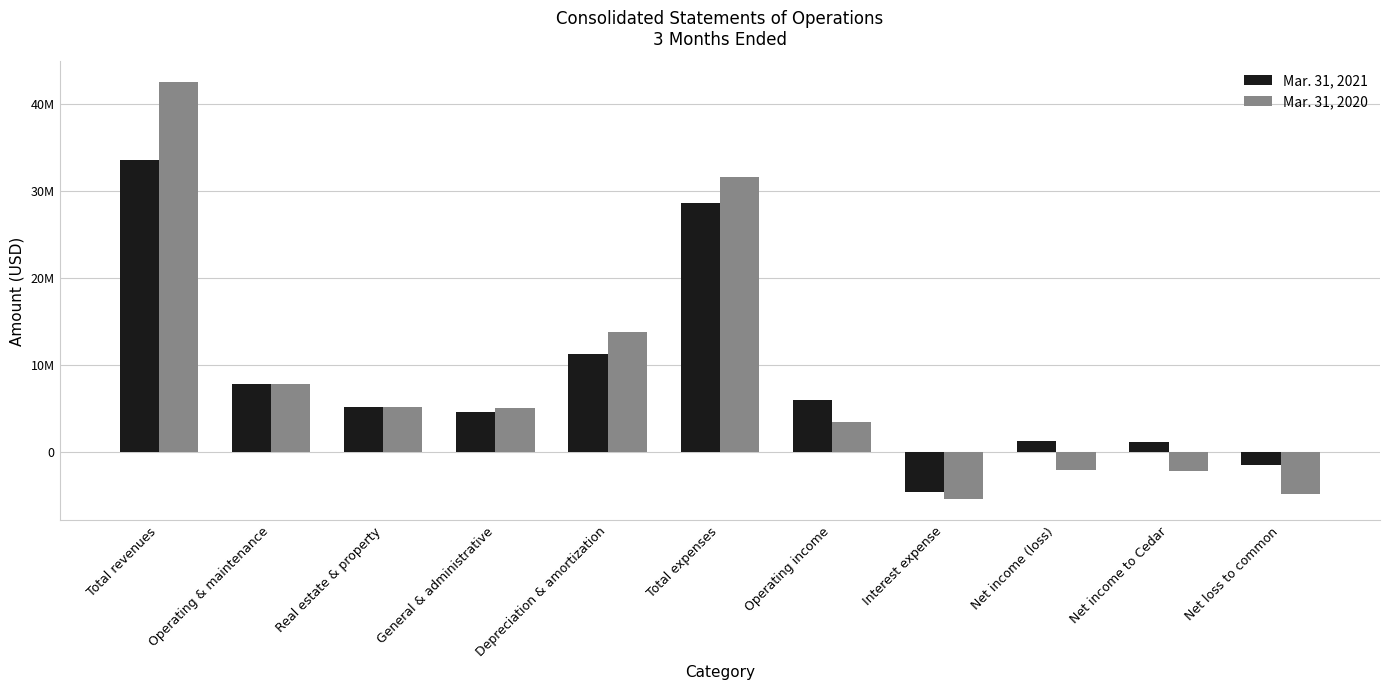

At Operating & maintenance, list the series in order from largest to smallest.

Mar. 31, 2021, Mar. 31, 2020